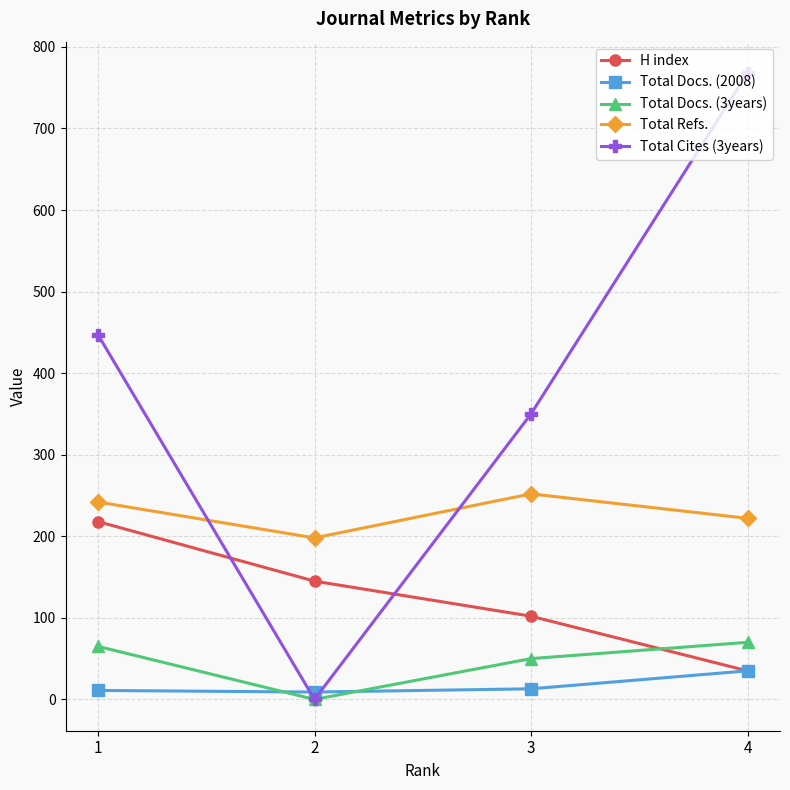

How many Total Refs. values are between 222 and 252?

3